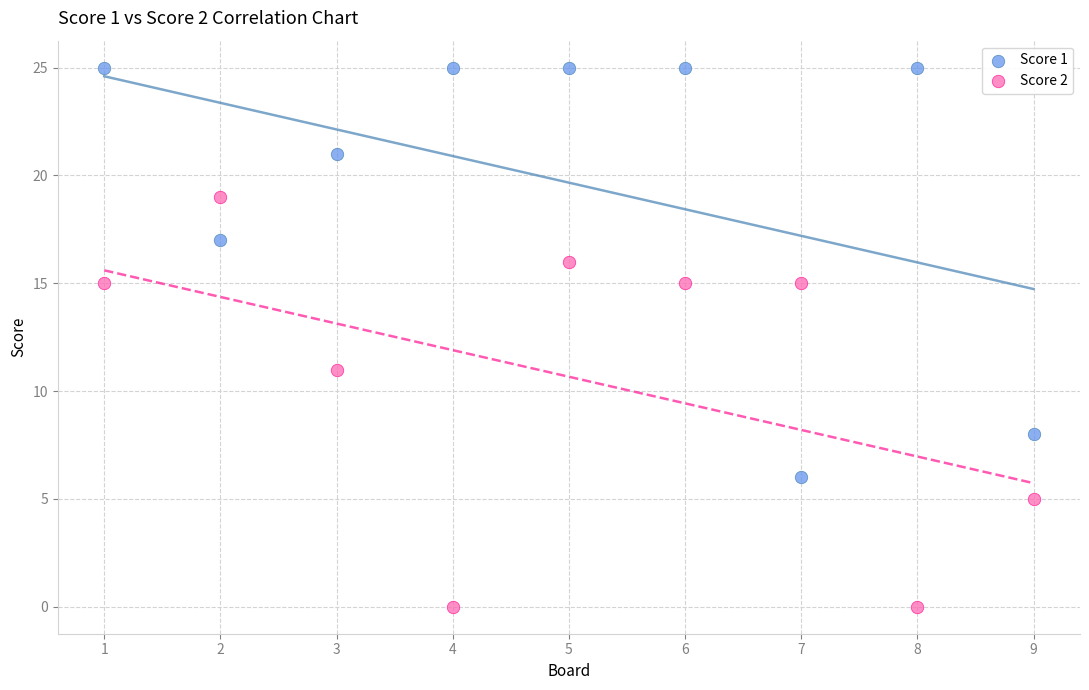

Across all data points, what is the range of Y values (max minus min)?

25